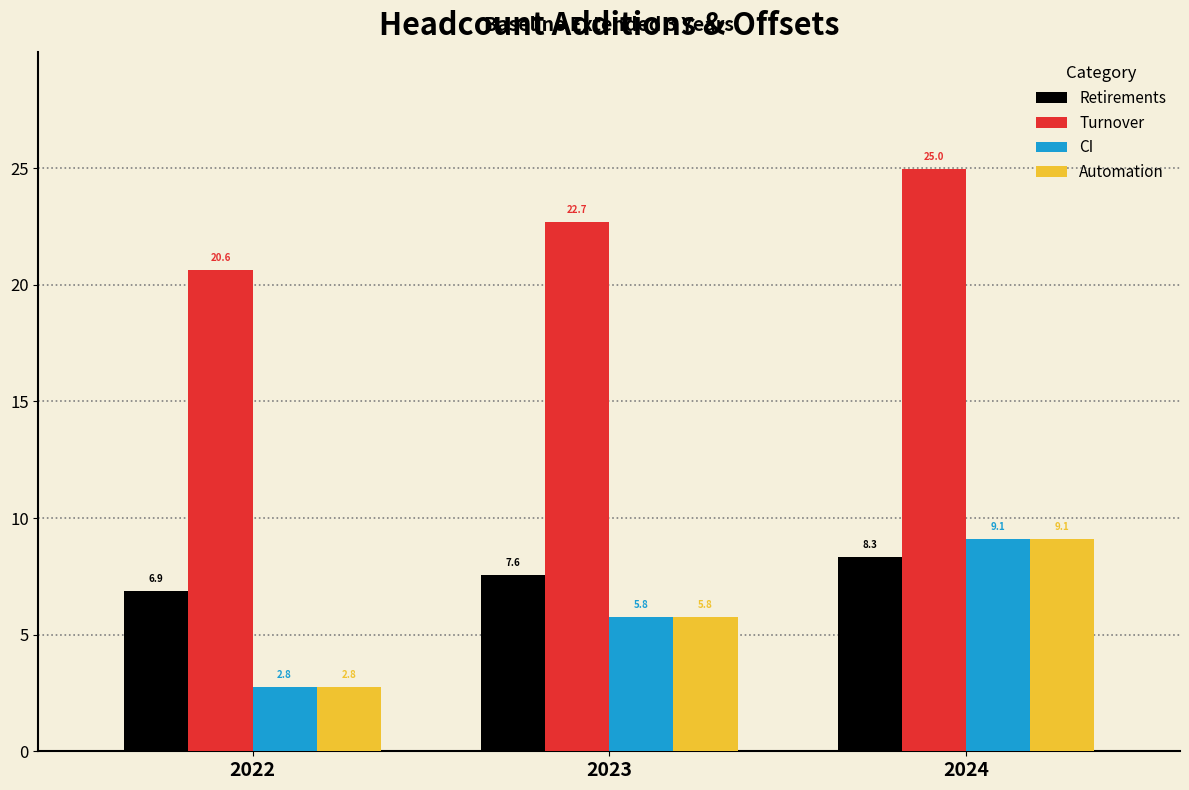

Reading left to right, what are all the values shown in this chart?

Retirements: 6.9	7.6	8.3
Turnover: 20.6	22.7	25.0
CI: 2.8	5.8	9.1
Automation: 2.8	5.8	9.1